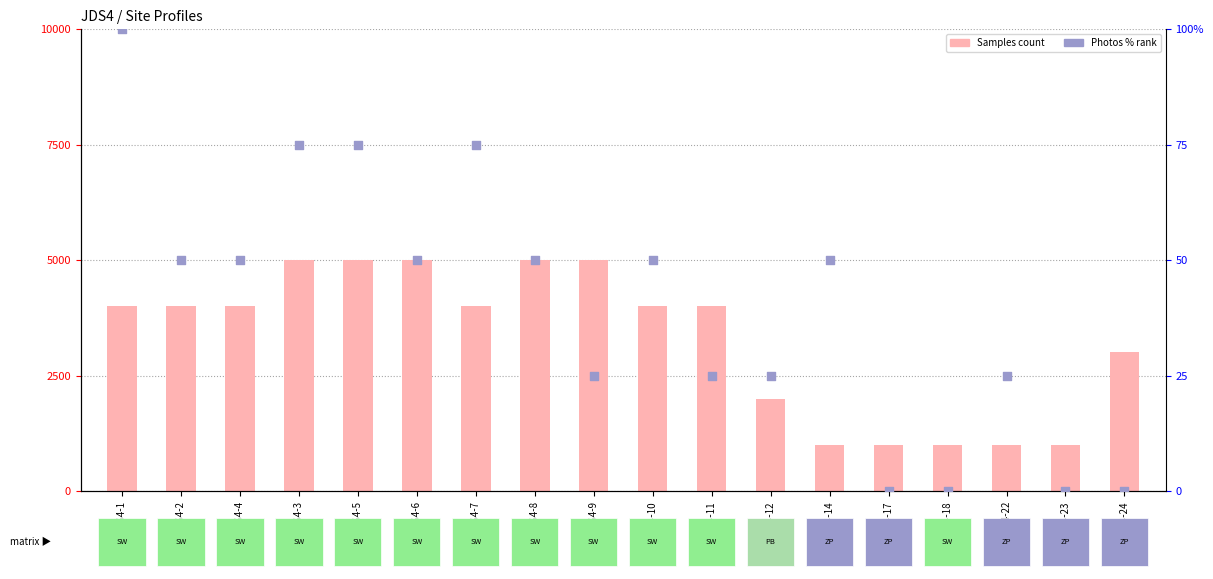

Which series has the largest Y range (max minus min)?

Photos (% rank)